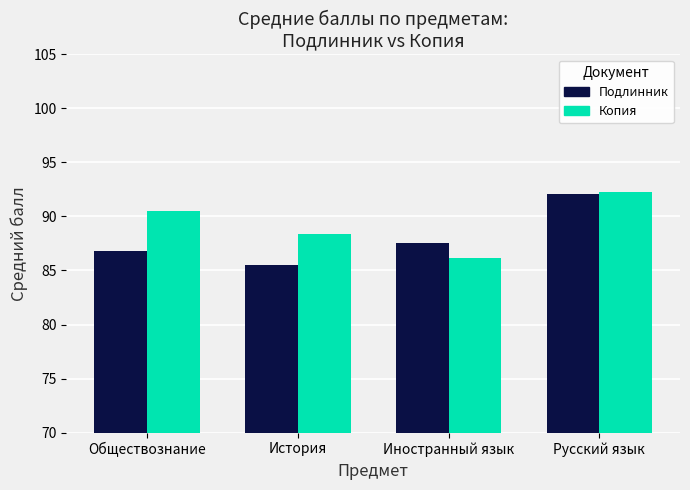

How many bars are there in each group?

2